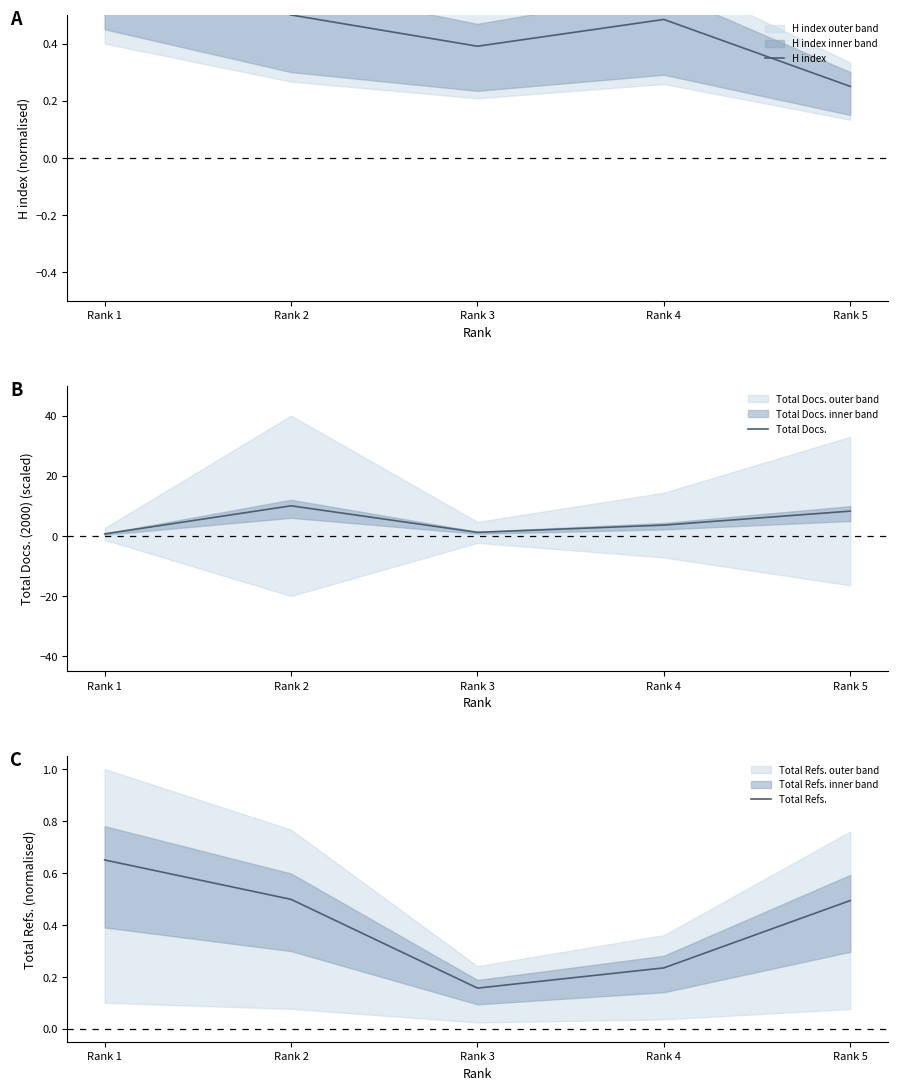

Reading left to right, transcribe all the data shown in this chart.

H index: Rank 1=0.8	Rank 2=0.5	Rank 3=0.4	Rank 4=0.5	Rank 5=0.2
Total Docs.: Rank 1=0.7	Rank 2=10.0	Rank 3=1.2	Rank 4=3.6	Rank 5=8.2
Total Refs.: Rank 1=0.7	Rank 2=0.5	Rank 3=0.2	Rank 4=0.2	Rank 5=0.5